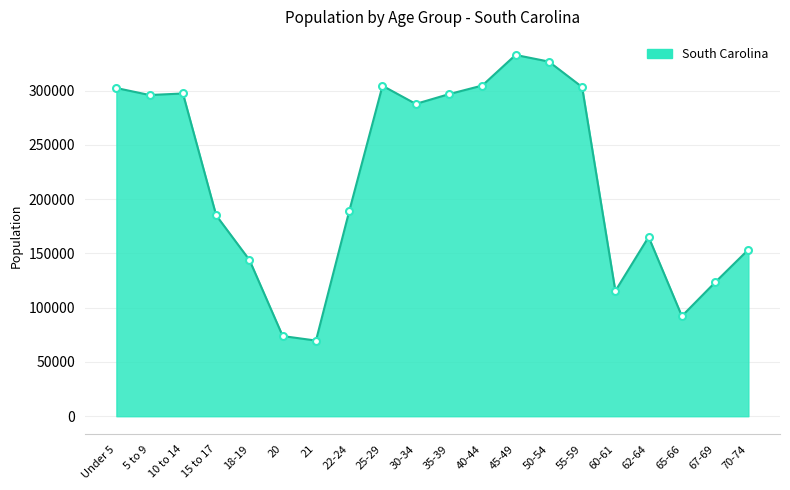

What is the change in value from 40-44 to 50-54?

+22052